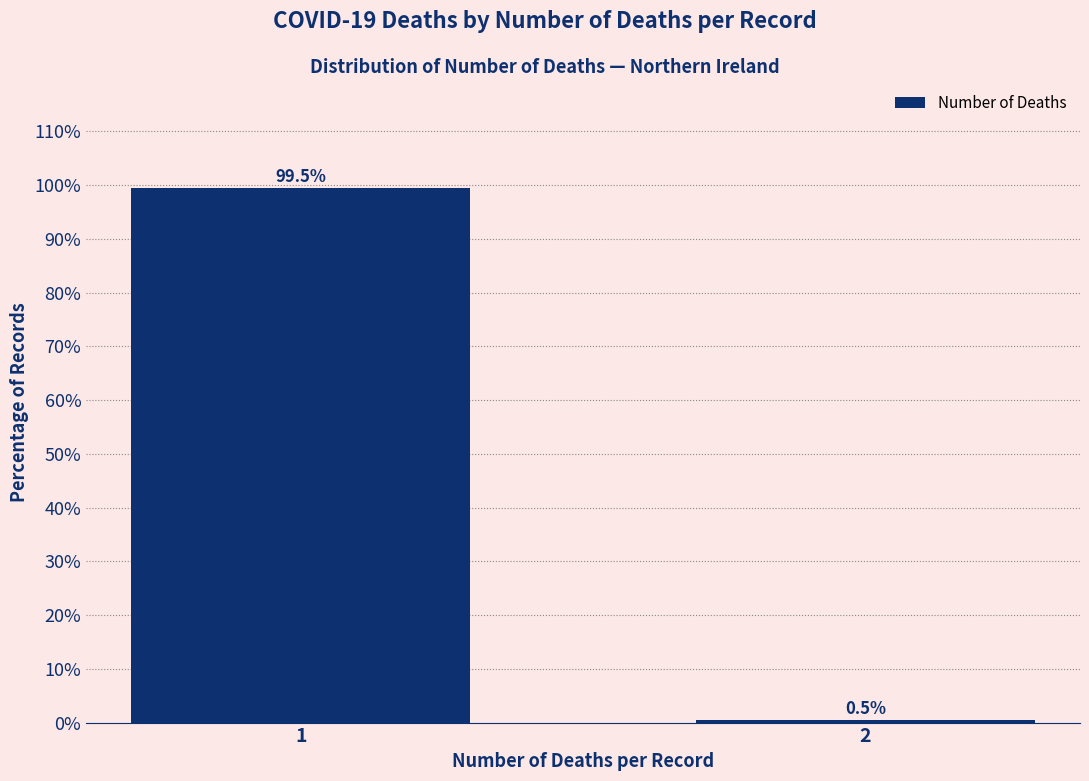

Reading left to right, list all the values displayed in this chart.

99.5	0.5